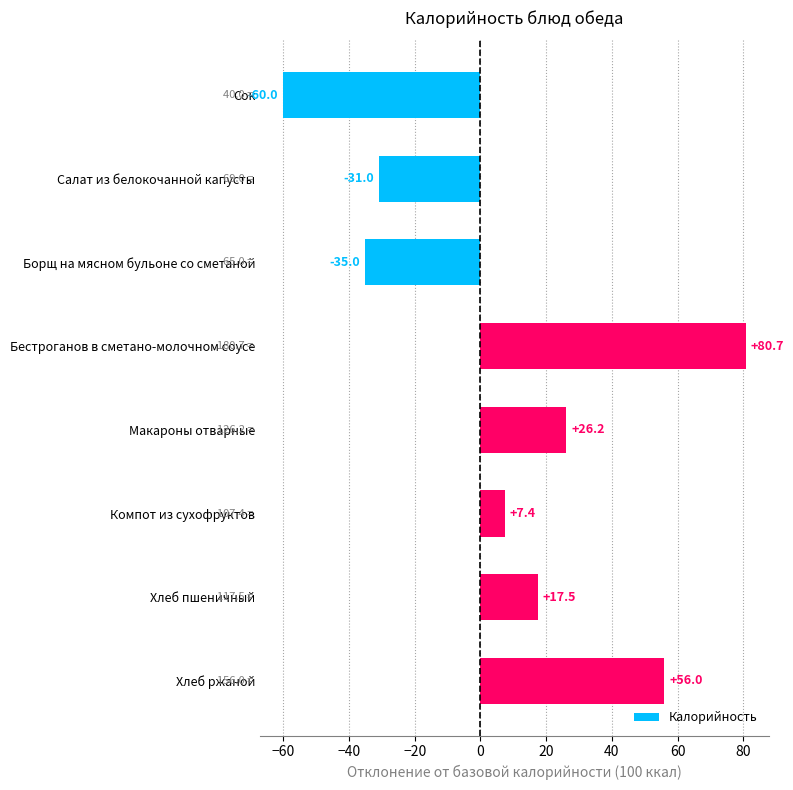

List the labels in order of value, largest first.

Бестроганов в сметано-молочном соусе, Хлеб ржаной, Макароны отварные, Хлеб пшеничный, Компот из сухофруктов, Салат из белокочанной капусты, Борщ на мясном бульоне со сметаной, Сок